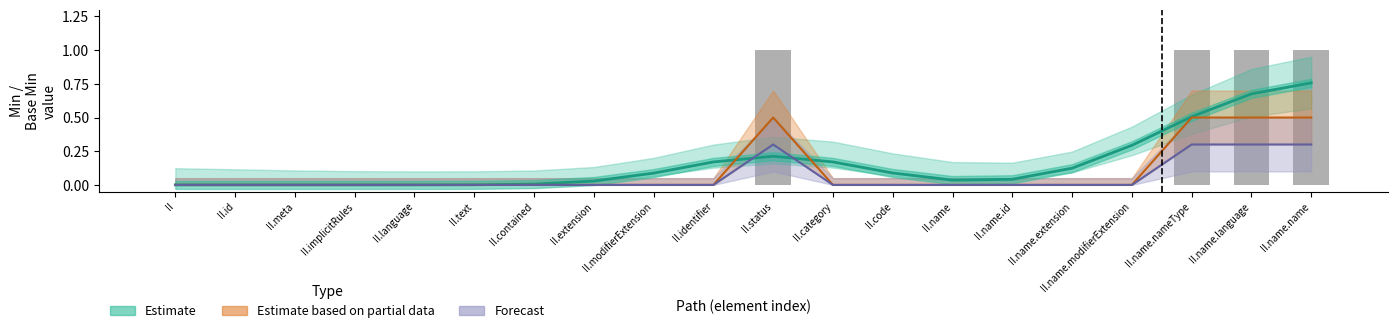

The Estimate based on partial data series shows 0.8 at II.name.language. True or false?

False